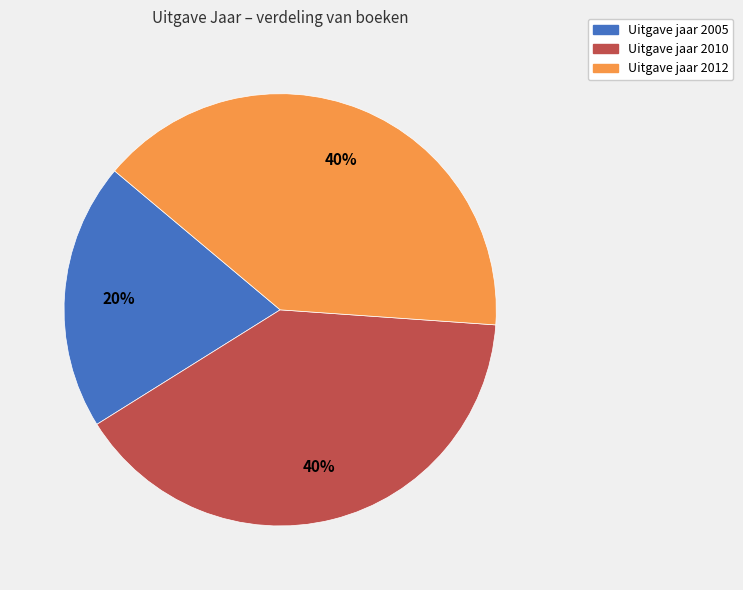

To the nearest percent, what is the average slice percentage?

33%